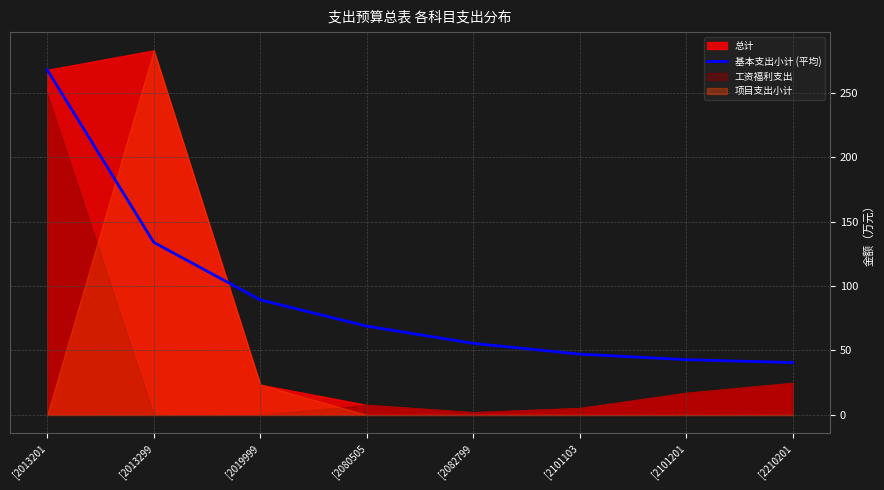

Does the chart display data point markers on the line(s)?

No